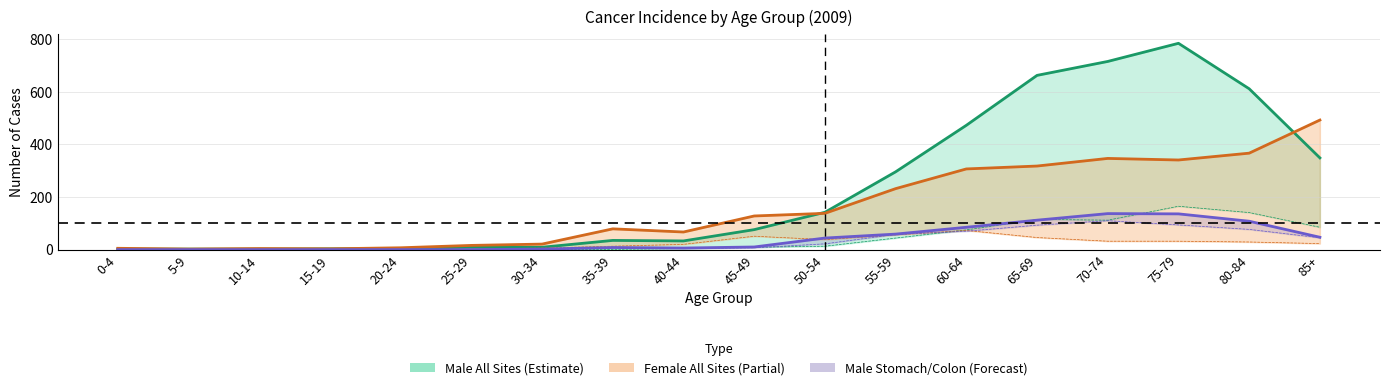

Reading left to right, extract all data points from this chart.

male_all: 2	2	2	3	4	9	9	35	33	76	142	296	473	663	716	785	612	349
male_lung: 0	0	0	0	0	0	0	1	4	9	13	44	75	115	112	165	141	85
male_stomach: 0	0	0	0	0	0	2	8	6	10	44	59	85	112	137	136	108	47
male_colon: 0	0	0	0	0	0	3	7	4	7	22	58	70	93	110	94	77	45
female_all: 5	2	4	3	7	16	21	79	67	128	138	232	307	318	347	341	367	493
female_breast: 0	0	0	0	0	2	6	13	20	51	38	56	73	46	32	32	29	23